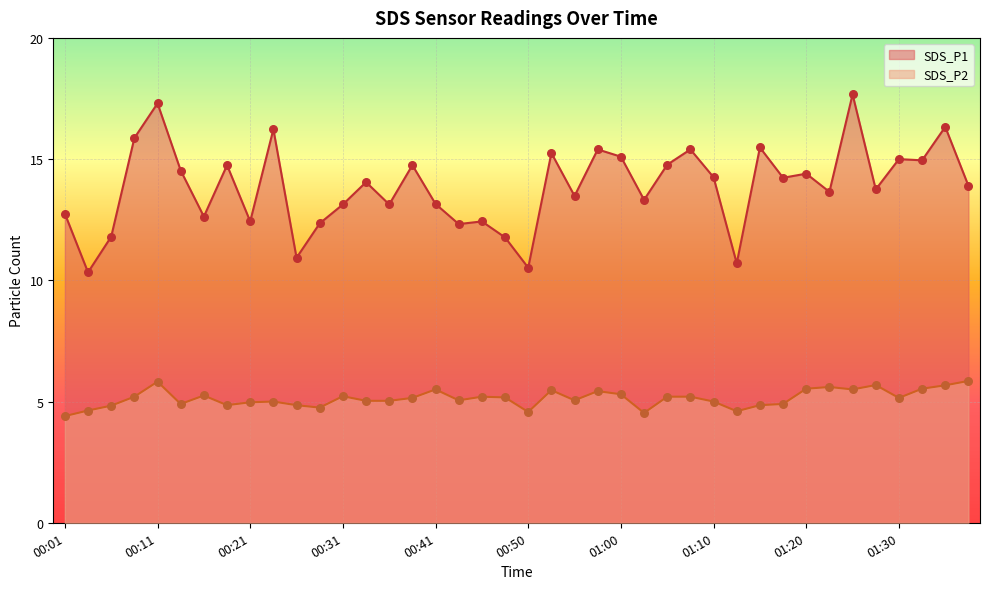

Which series contains the highest Y value?

SDS_P1